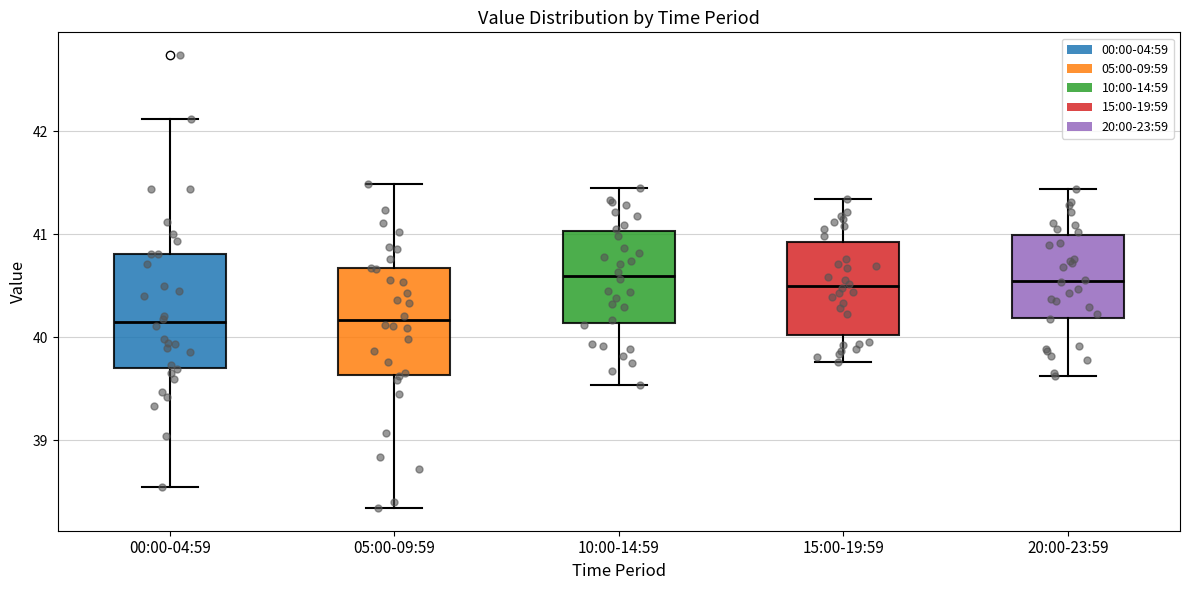

Reading left to right, read every box against the y-axis: the position of its median line, the range the box covers, and the ends of its whiskers. The values are not printed on the chart, so give them approximately, as read against the axis.

00:00-04:59: median 40.1, box 39.7 to 40.8, whiskers 38.5 to 42.1
05:00-09:59: median 40.2, box 39.6 to 40.7, whiskers 38.3 to 41.5
10:00-14:59: median 40.6, box 40.1 to 41.0, whiskers 39.5 to 41.5
15:00-19:59: median 40.5, box 40.0 to 40.9, whiskers 39.8 to 41.3
20:00-23:59: median 40.5, box 40.2 to 41.0, whiskers 39.6 to 41.4